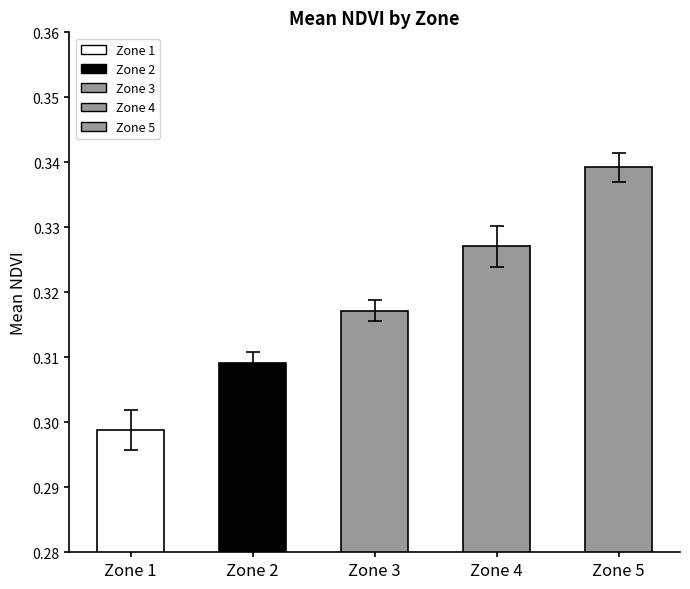

Where is the data nearest to the value 0?

Zone 1